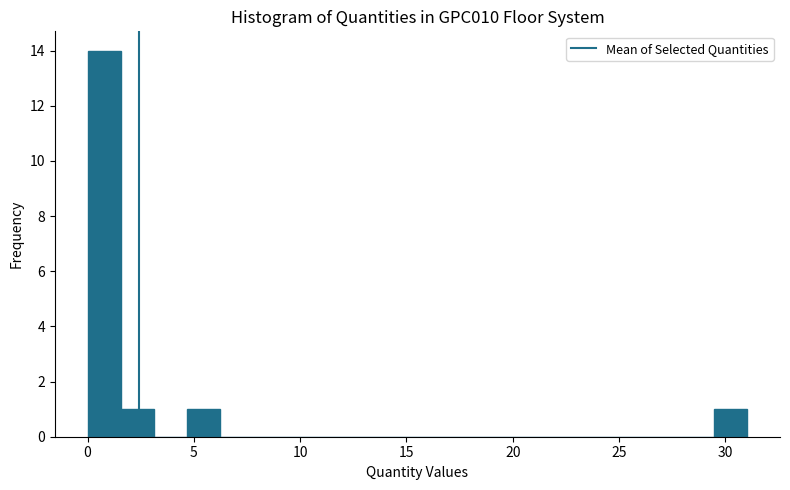

Around what value on the x-axis is the tallest bar? Give the approximate position of its centre, as read against the axis.

1.0